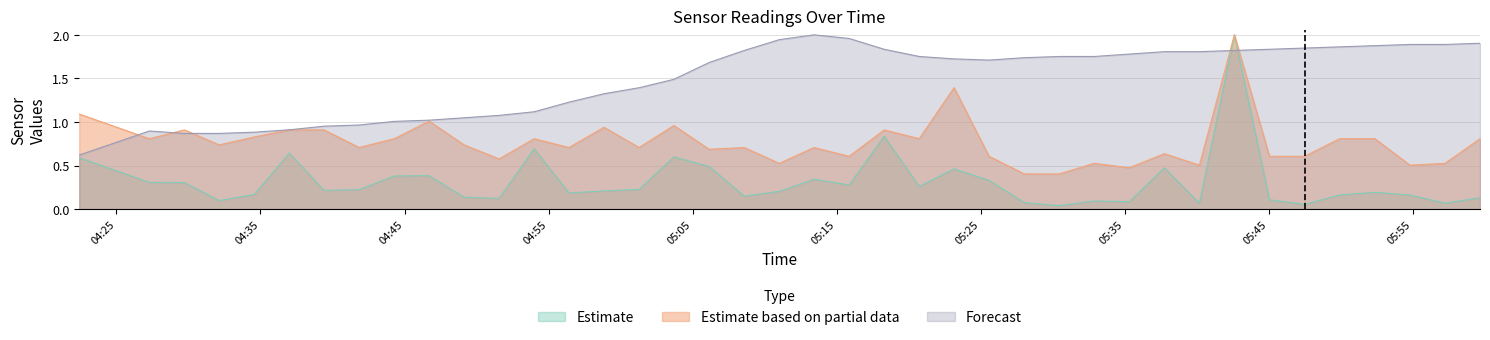

What is the value of the Temp point at the 16th from the left?

1.4